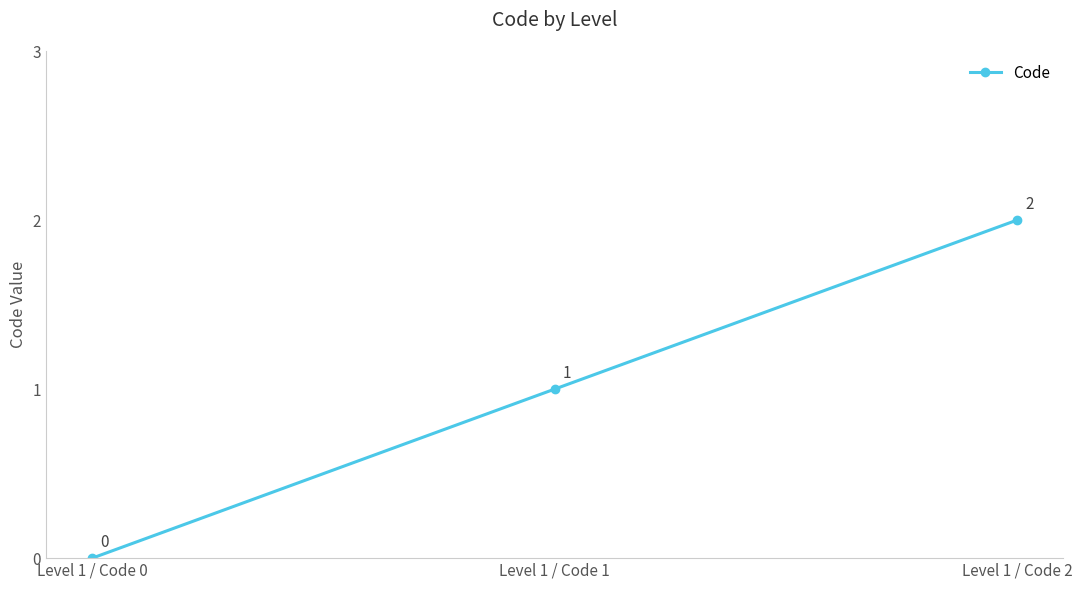

How many data points does each series have?

3